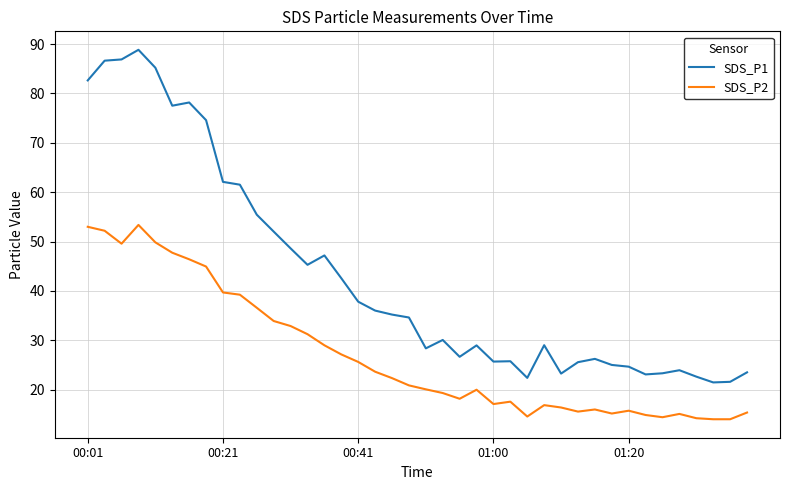

What is the minimum value shown in the chart?

14.0